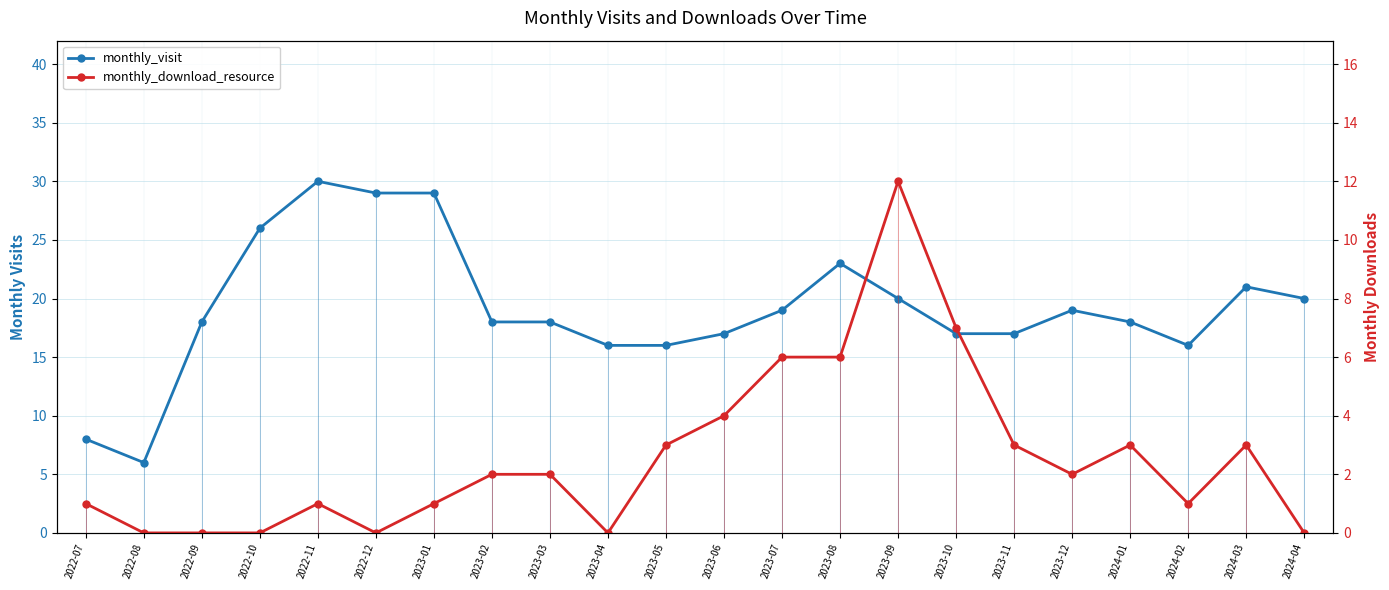

Reading right to left, transcribe all the data shown in this chart.

monthly_visit: 2024-04=20	2024-03=21	2024-02=16	2024-01=18	2023-12=19	2023-11=17	2023-10=17	2023-09=20	2023-08=23	2023-07=19	2023-06=17	2023-05=16	2023-04=16	2023-03=18	2023-02=18	2023-01=29	2022-12=29	2022-11=30	2022-10=26	2022-09=18	2022-08=6	2022-07=8
monthly_download_resource: 2024-04=0	2024-03=3	2024-02=1	2024-01=3	2023-12=2	2023-11=3	2023-10=7	2023-09=12	2023-08=6	2023-07=6	2023-06=4	2023-05=3	2023-04=0	2023-03=2	2023-02=2	2023-01=1	2022-12=0	2022-11=1	2022-10=0	2022-09=0	2022-08=0	2022-07=1